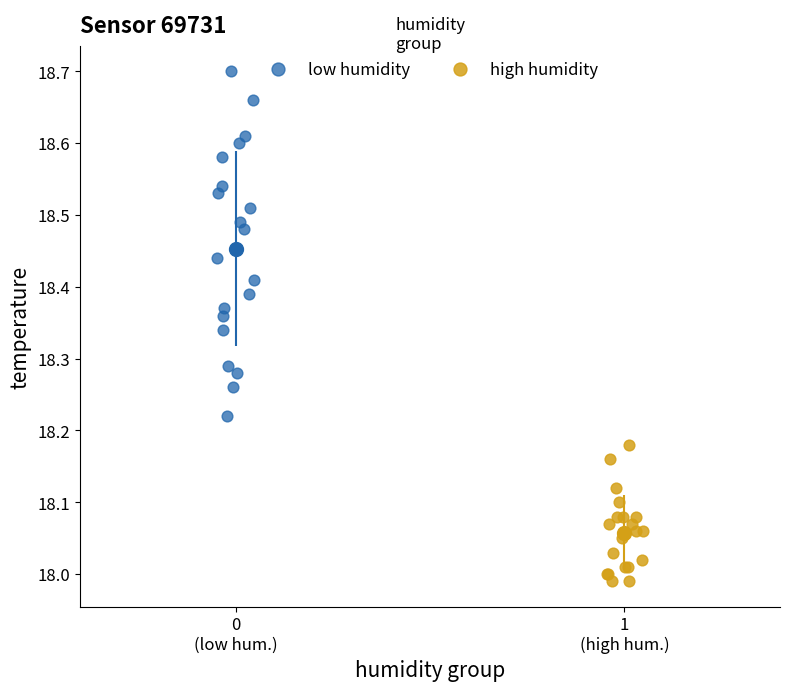

What are all the series names shown in the legend?

low humidity, high humidity